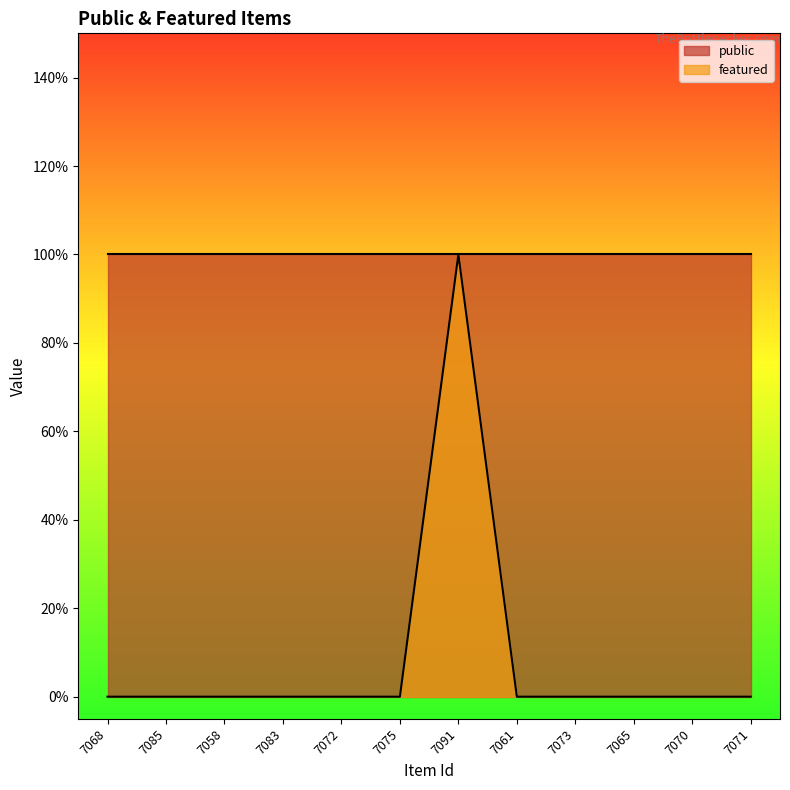

What is the label of the 4th point from the left?

7083